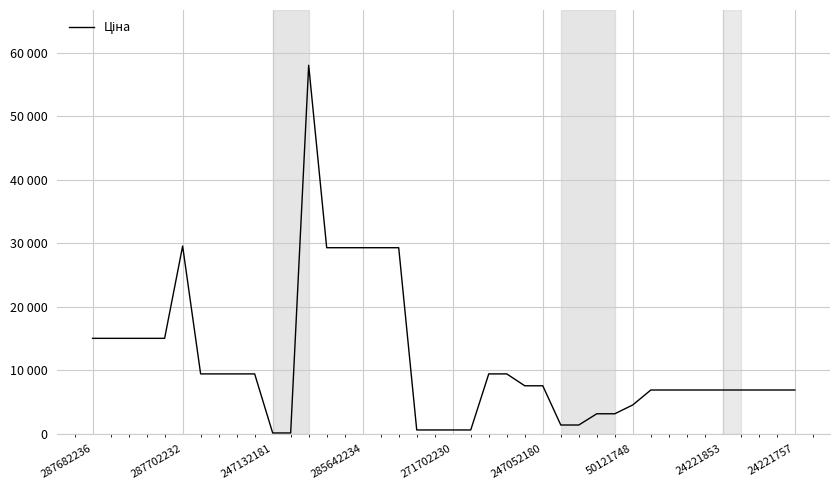

Is this an area chart (filled region under the line)?

No